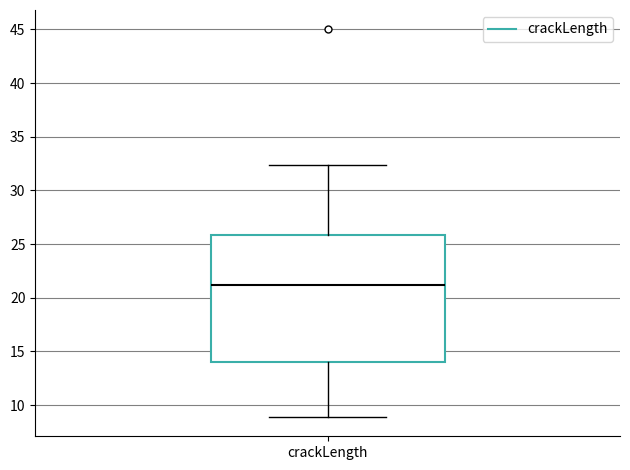

Read this box plot against the y-axis: the position of the median line, the range covered by the box, and the ends of both whiskers. The values are not printed on the chart, so give them approximately, as read against the axis.

median 21.0, box 14.0 to 26.0, whiskers 9.0 to 32.5